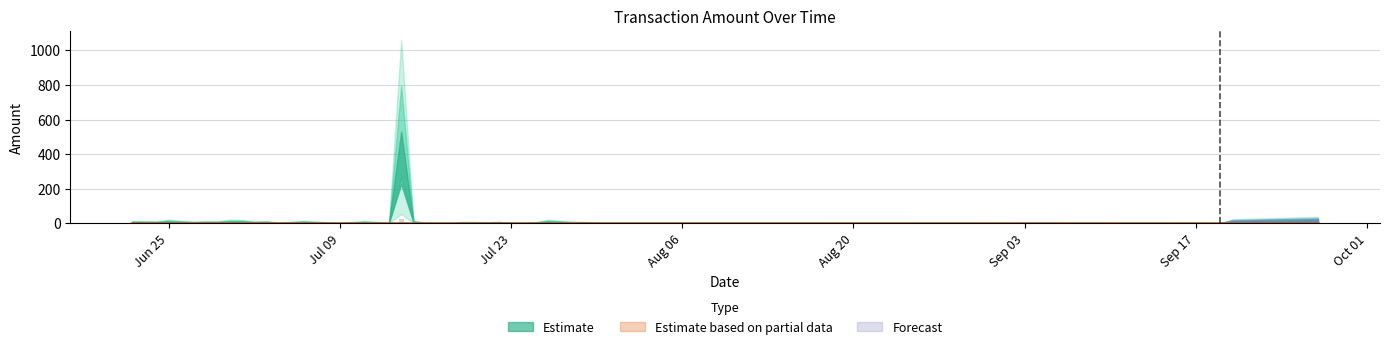

Count the number of data series in this chart.

1